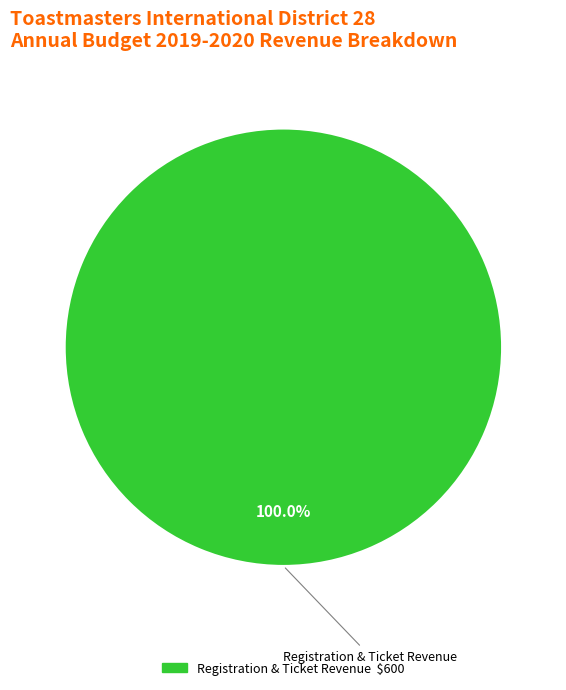

Is there any slice that represents more than half of the pie?

Yes